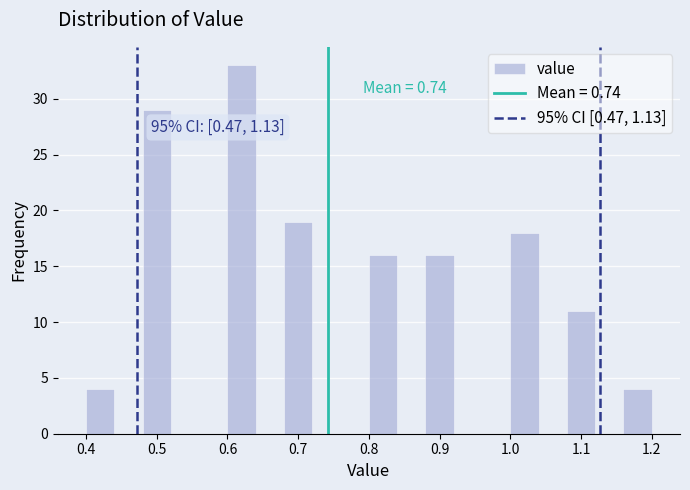

Over which range of the x-axis is the bar tallest?

0.60 to 0.64